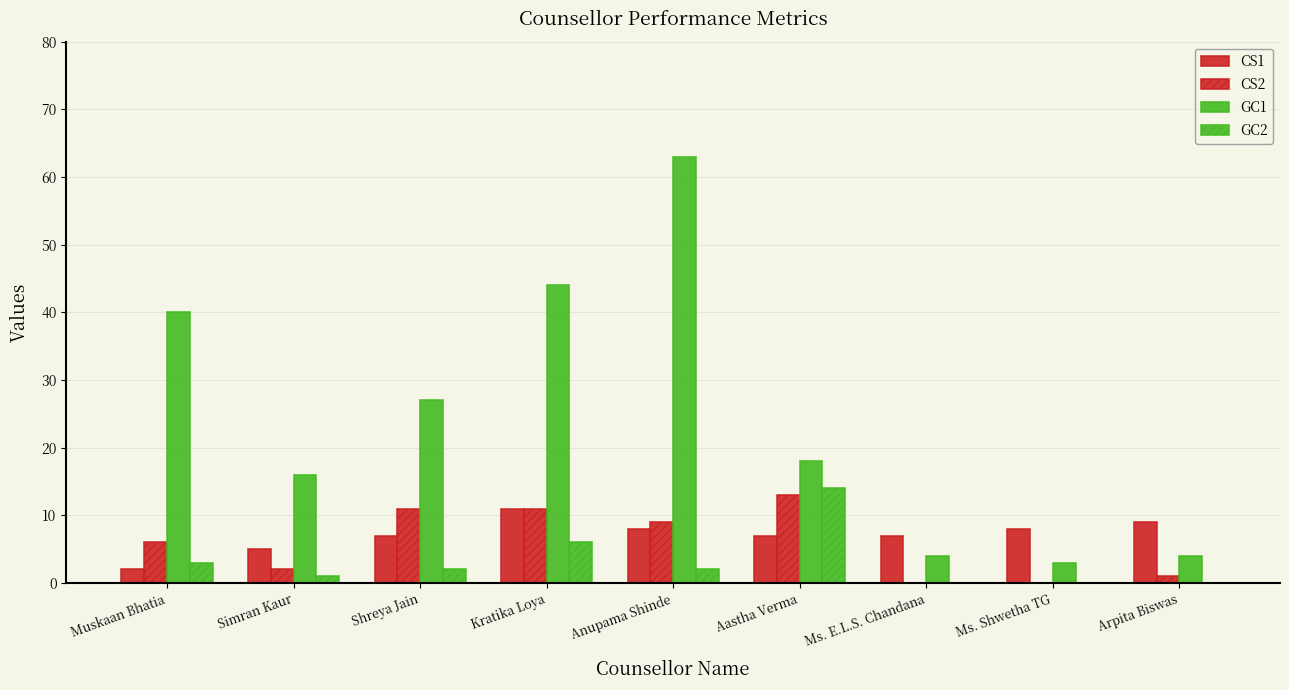

List the series in order of their peak value, lowest first.

CS1, CS2, GC2, GC1